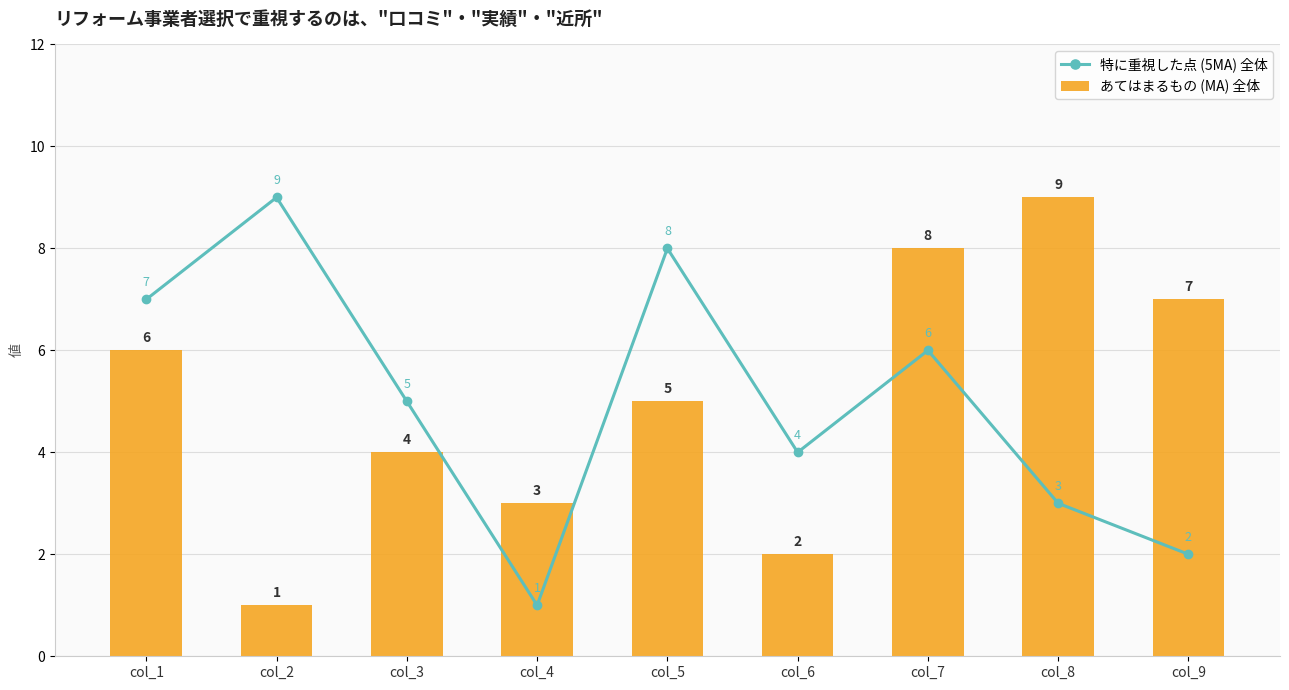

Which series has the largest range (max minus min)?

特に重視した点 (5MA) 全体